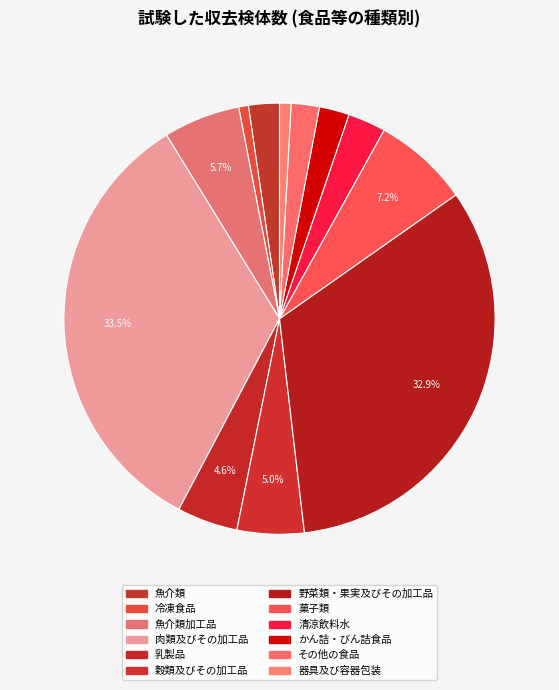

To the nearest percent, what is the combined percentage of その他の食品 and 器具及び容器包装?

3%